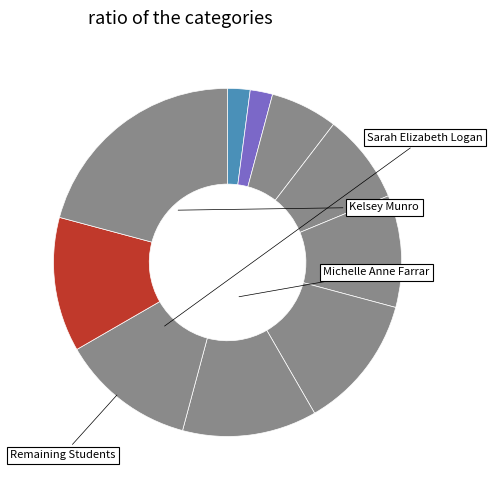

How many slices are in this pie chart?

10